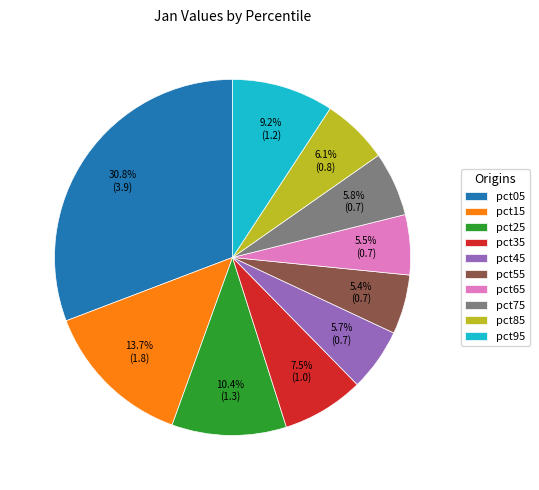

To the nearest percent, what is the difference between the largest and smallest slice percentages?

25%